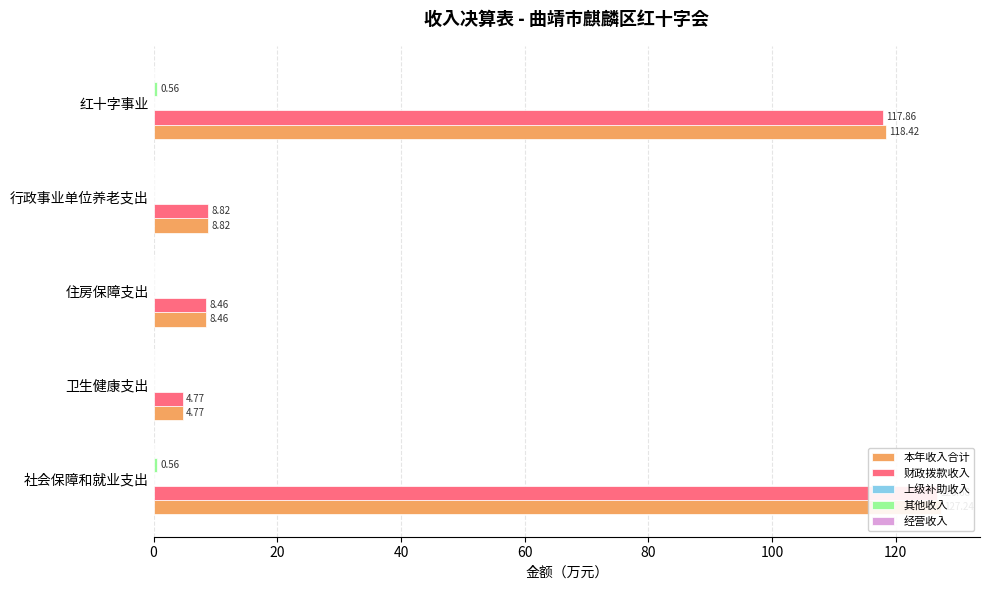

List the labels in order of 其他收入 value, smallest first.

20, 40, 60, 0, 80